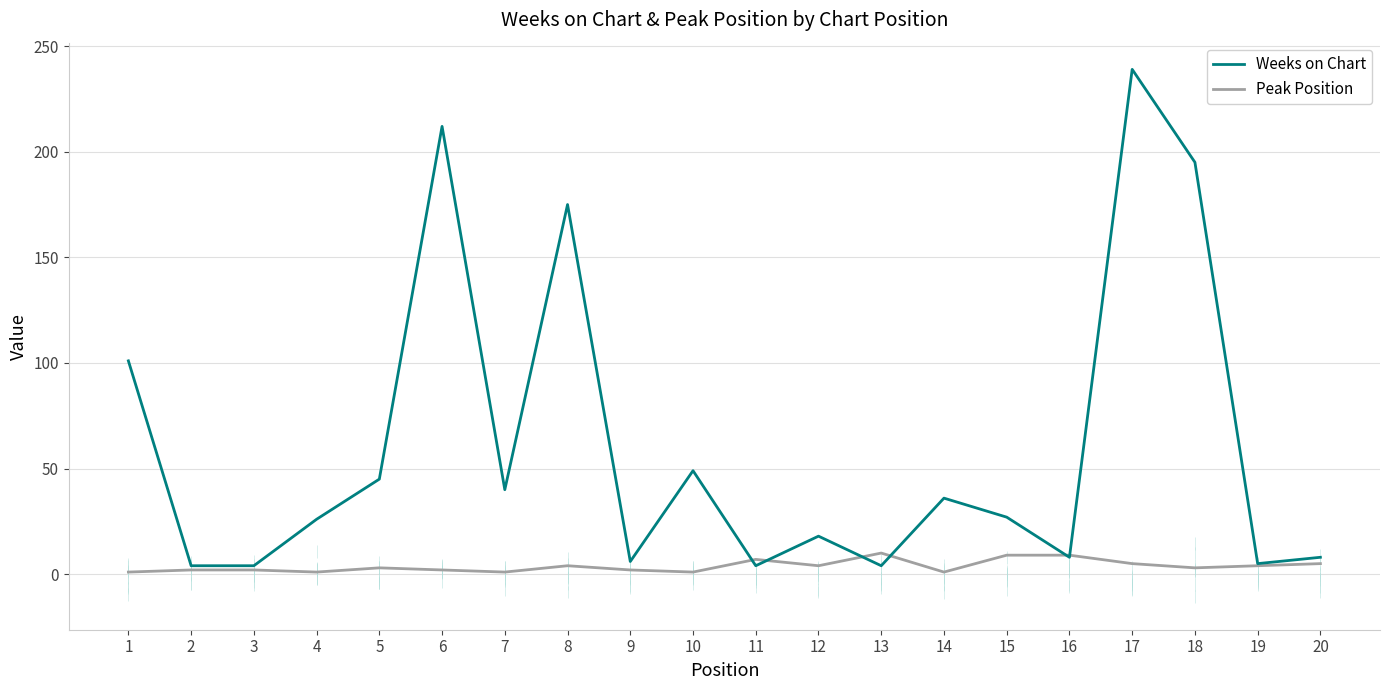

How many lines are shown in the chart?

2